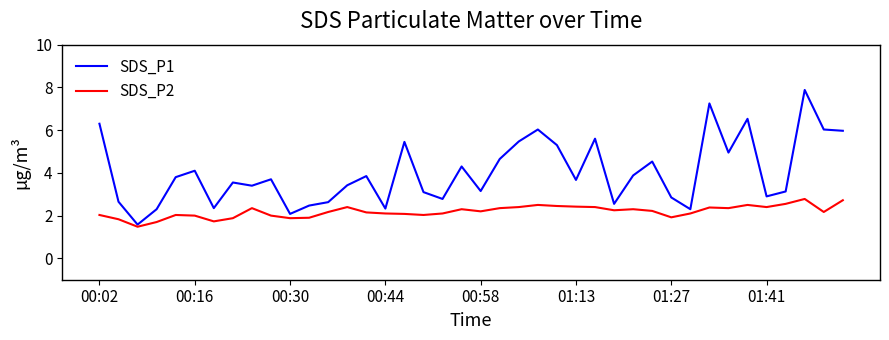

What is the maximum value for SDS_P1?

7.9